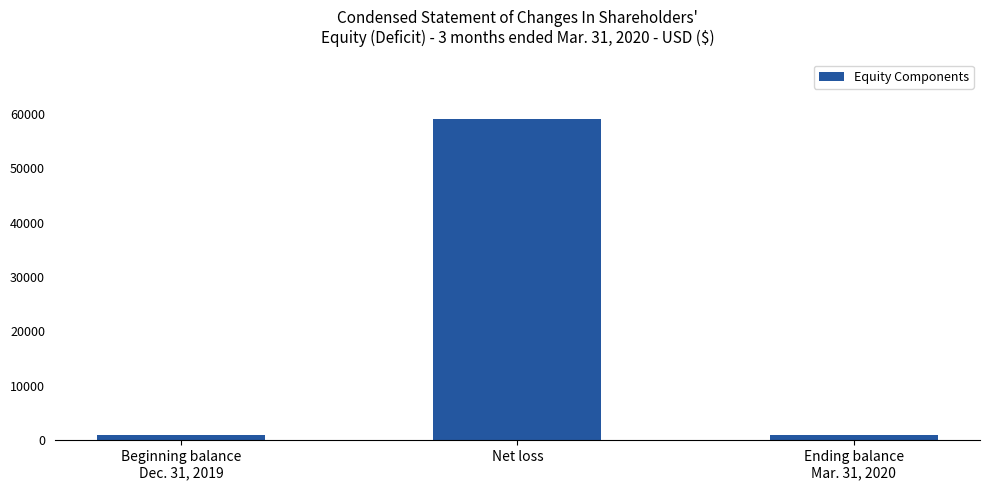

What is the greatest value displayed?

58999